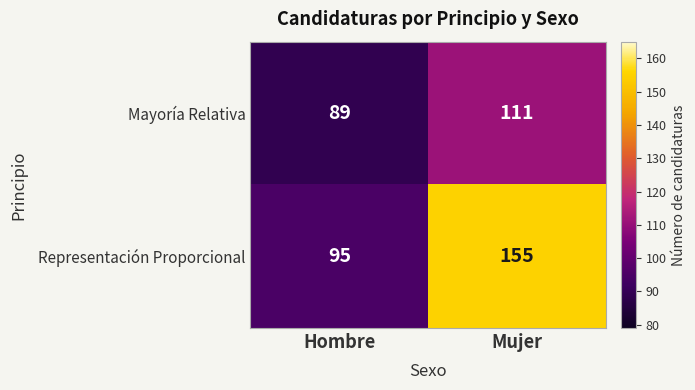

Read the Representación Proporcional value at Mujer.

155